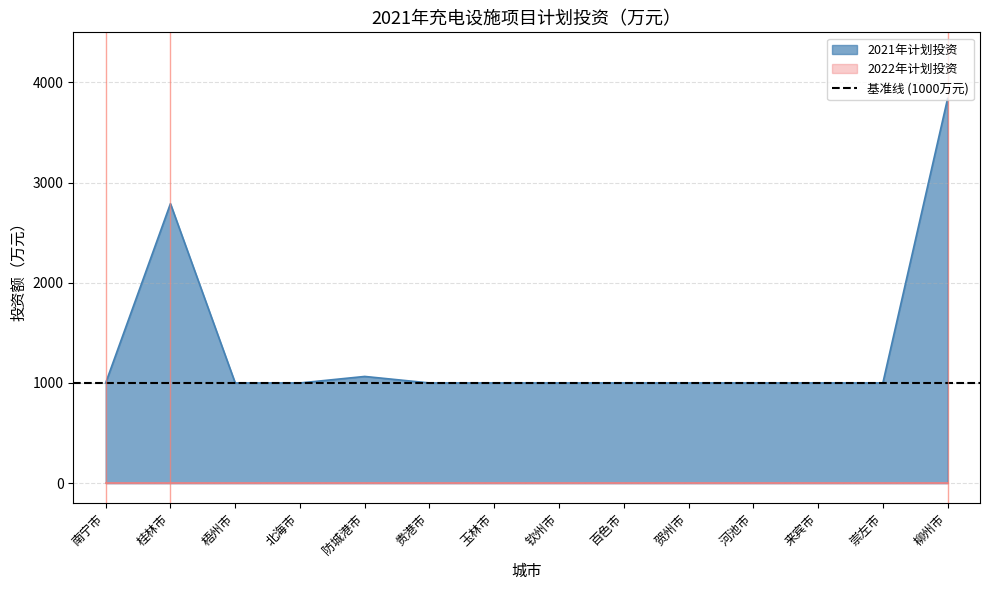

Does the chart display data point markers on the line(s)?

No